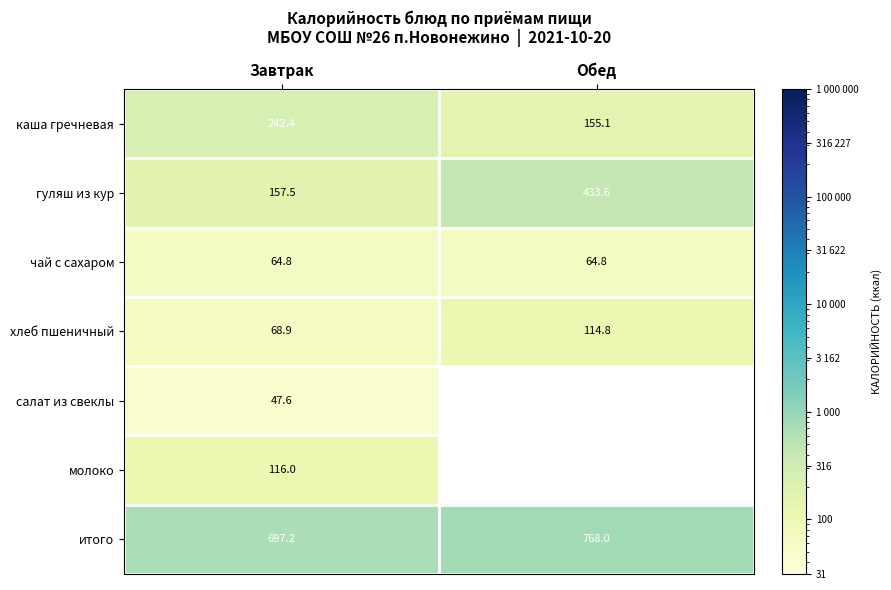

At Завтрак, list the series in order from smallest to largest.

салат из свеклы, чай с сахаром, хлеб пшеничный, молоко, гуляш из кур, каша гречневая, итого